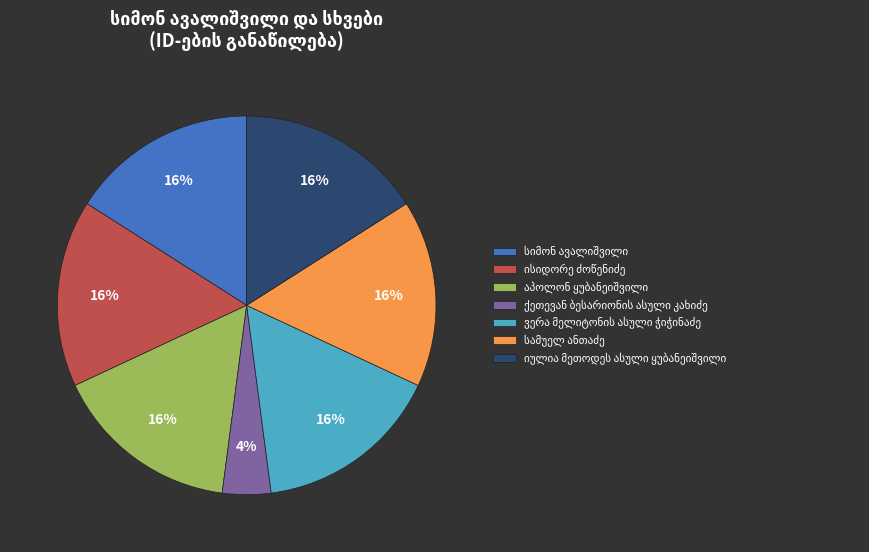

Is there a majority slice in this chart?

No